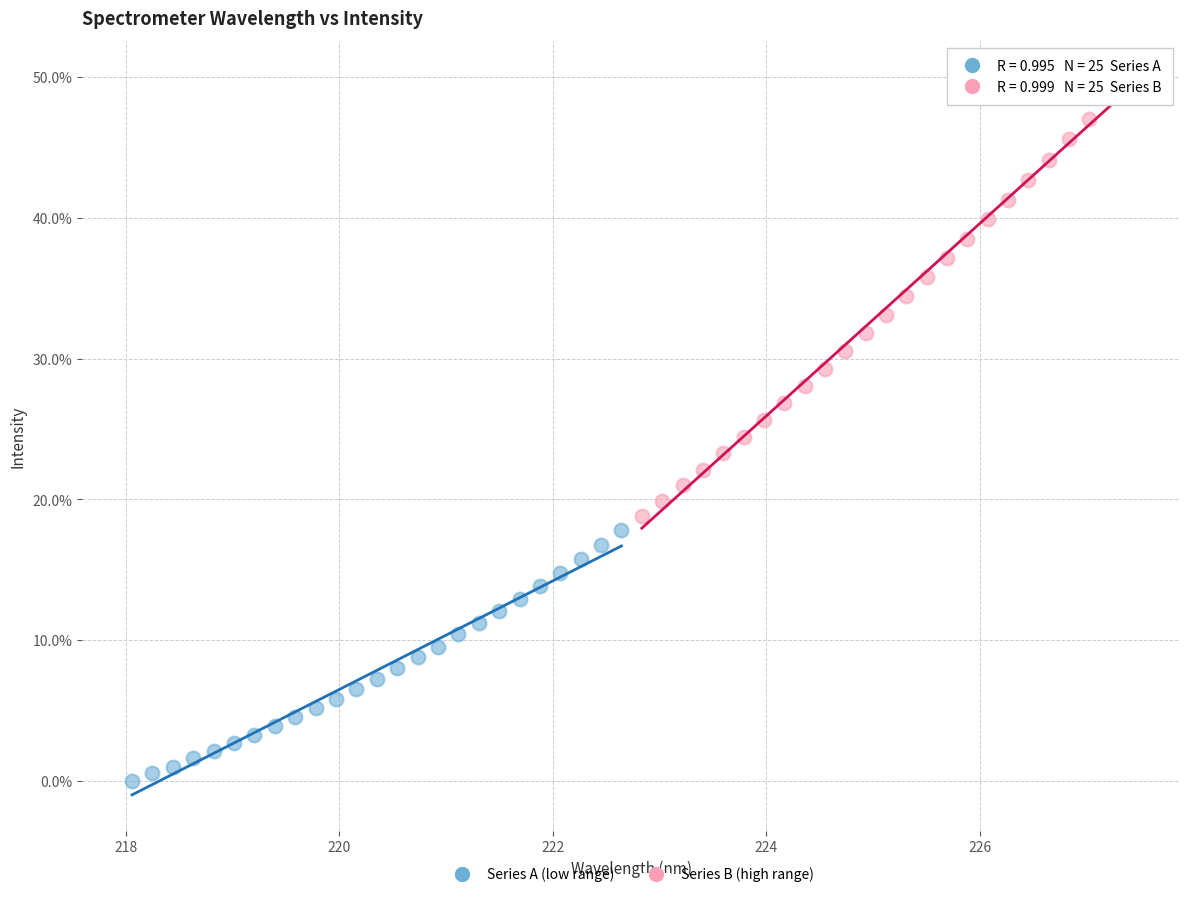

What are all the series names shown in the legend?

Series A (low range), Series B (high range)